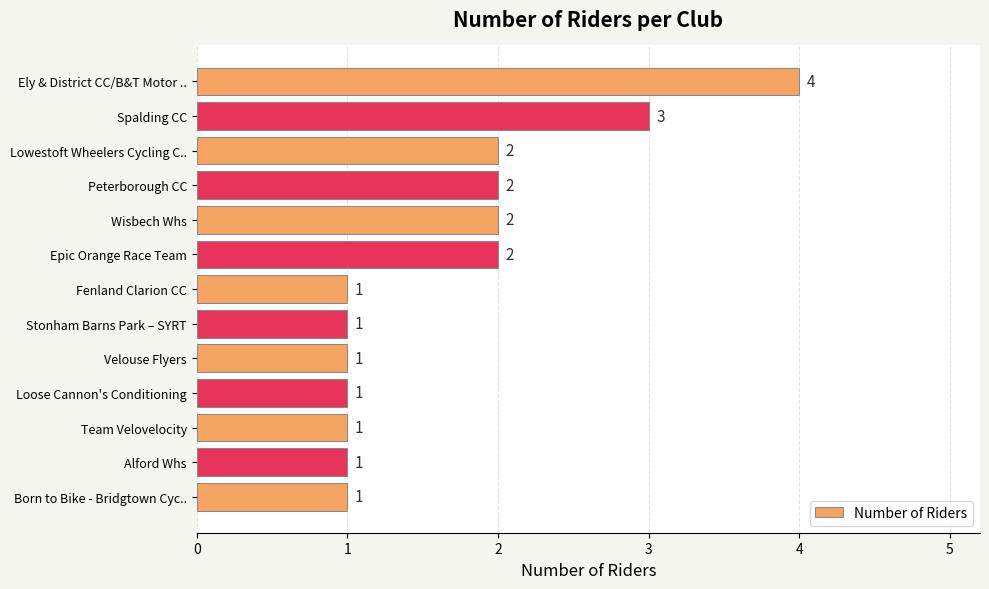

Reading bottom to top, transcribe all the data shown in this chart.

Born to Bike - Bridgtown Cyc..=1	Alford Whs=1	Team Velovelocity=1	Loose Cannon's Conditioning=1	Velouse Flyers=1	Stonham Barns Park – SYRT=1	Fenland Clarion CC=1	Epic Orange Race Team=2	Wisbech Whs=2	Peterborough CC=2	Lowestoft Wheelers Cycling C..=2	Spalding CC=3	Ely & District CC/B&T Motor ..=4